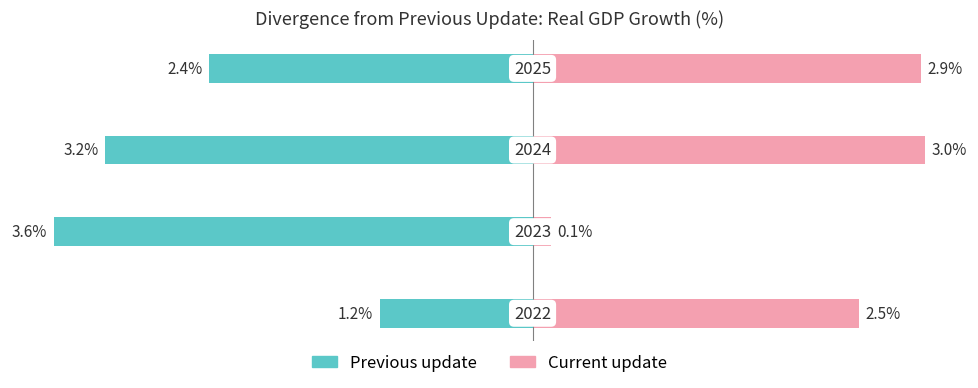

Reading right to left, list all the values displayed in this chart.

Previous update: -2.4	-3.2	-3.6	-1.2
Current update: 2.9	3.0	0.1	2.5